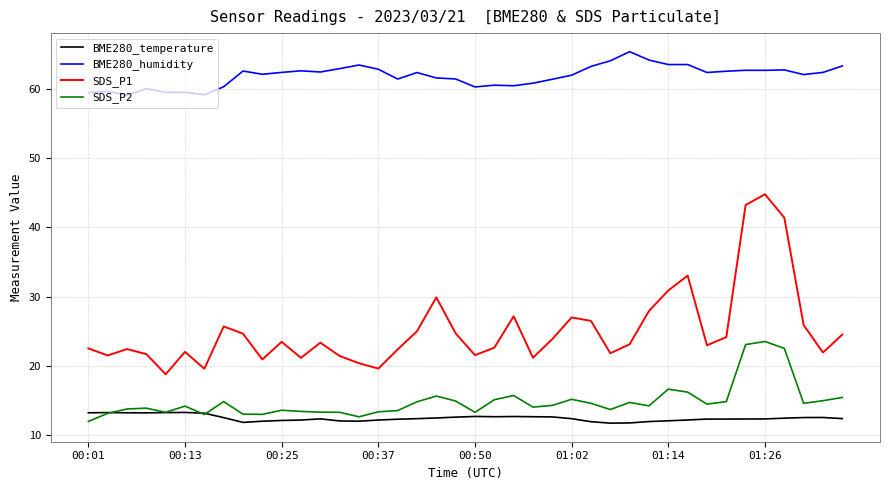

Rank the series by their maximum value, from highest to lowest.

BME280_humidity, SDS_P1, SDS_P2, BME280_temperature